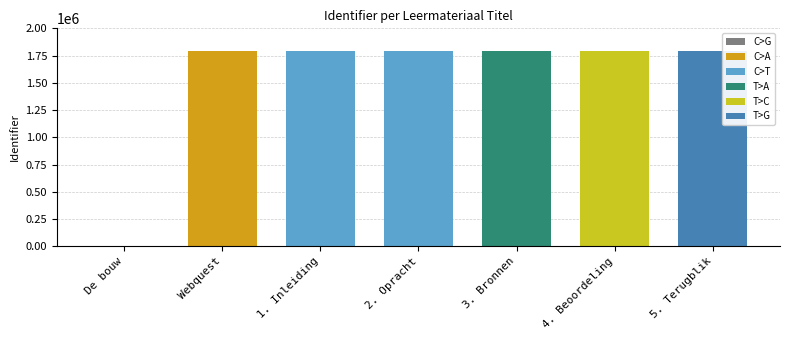

What is the average value?

1536241